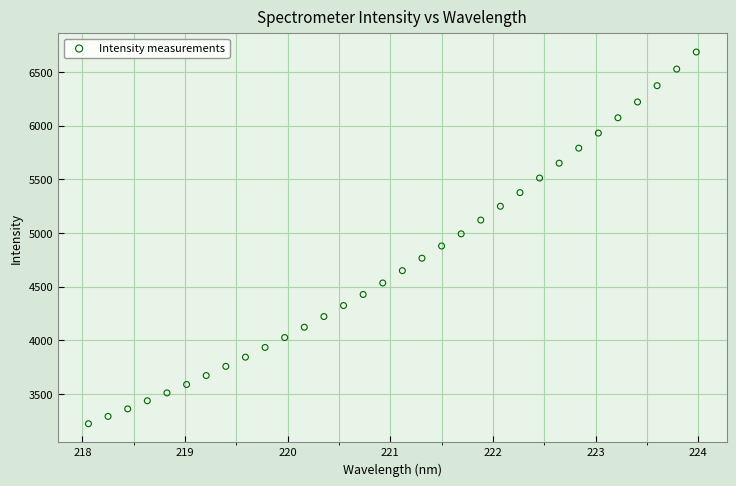

What is the range of X values (max minus min)?

5.9